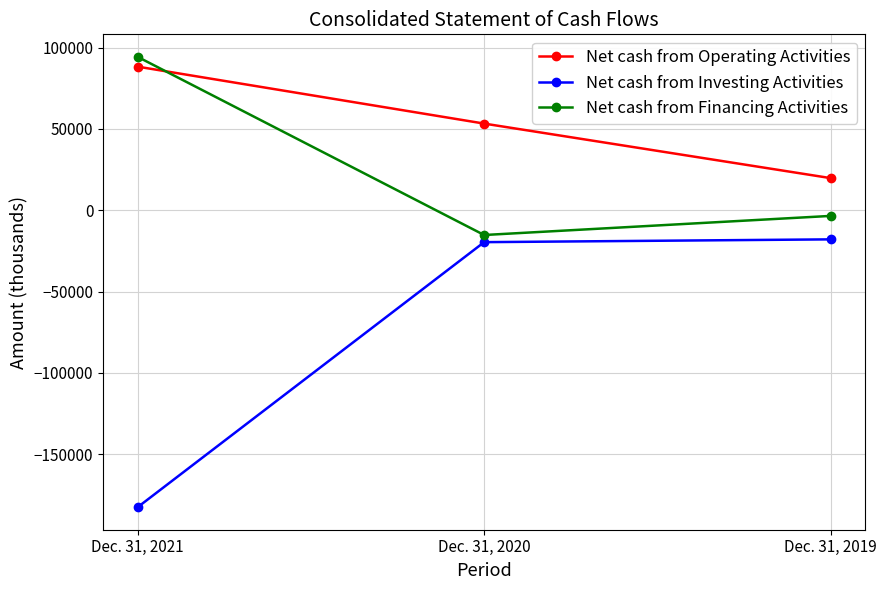

Reading left to right, transcribe all the data shown in this chart.

Net cash from Operating Activities: 88263	53255	19722
Net cash from Investing Activities: -182619	-19647	-17931
Net cash from Financing Activities: 94287	-15255	-3507